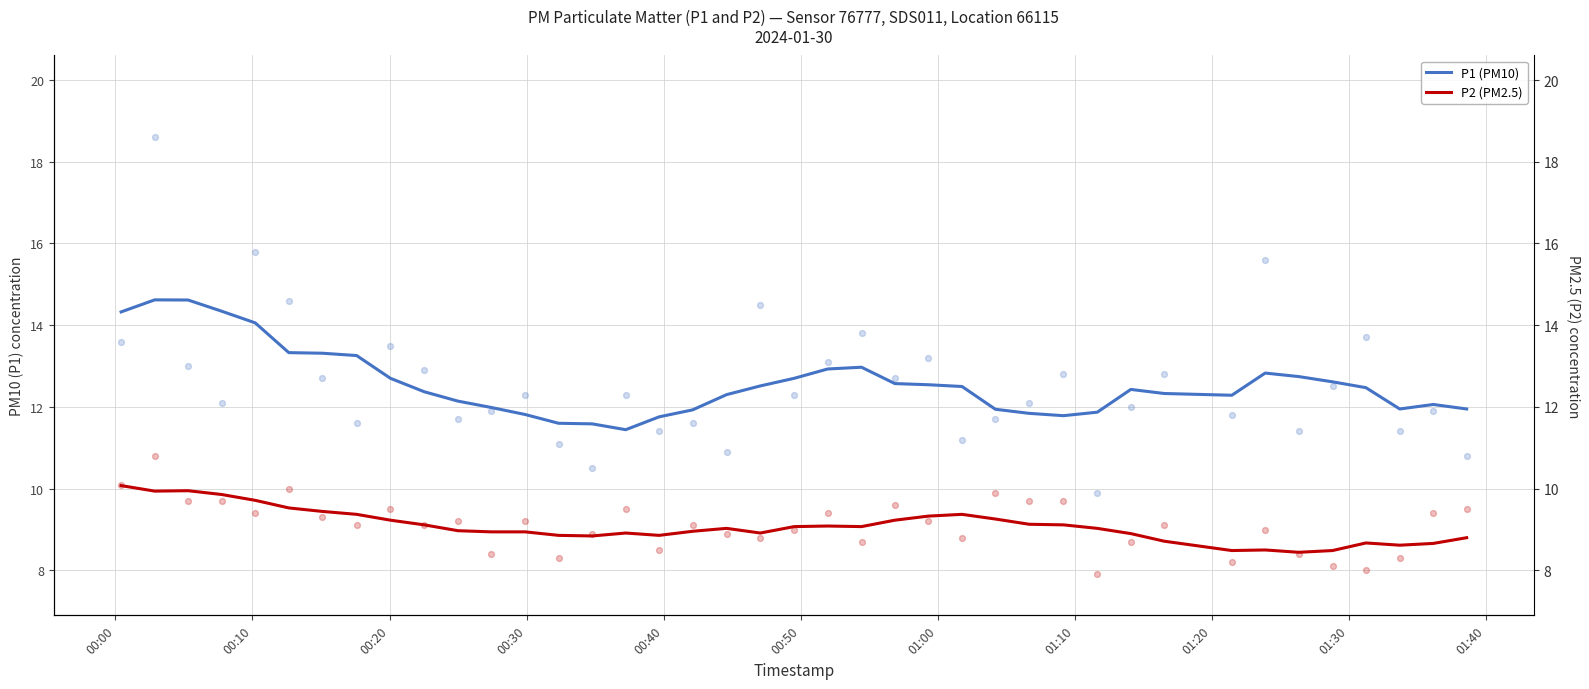

Which series contains the highest Y value?

P1 (PM10)